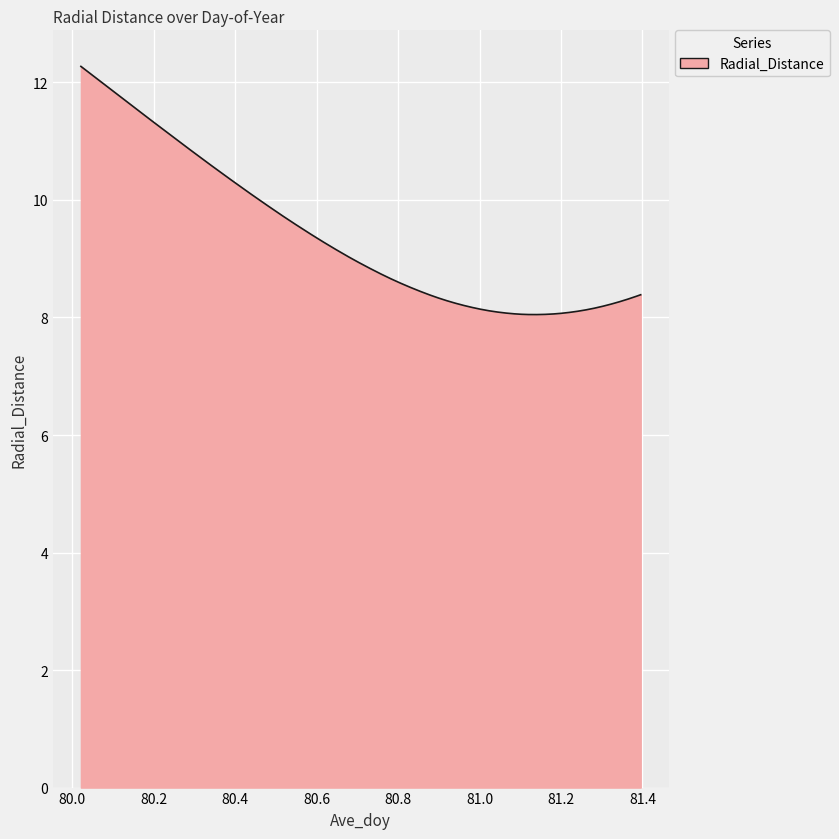

What is the greatest value displayed?

12.3